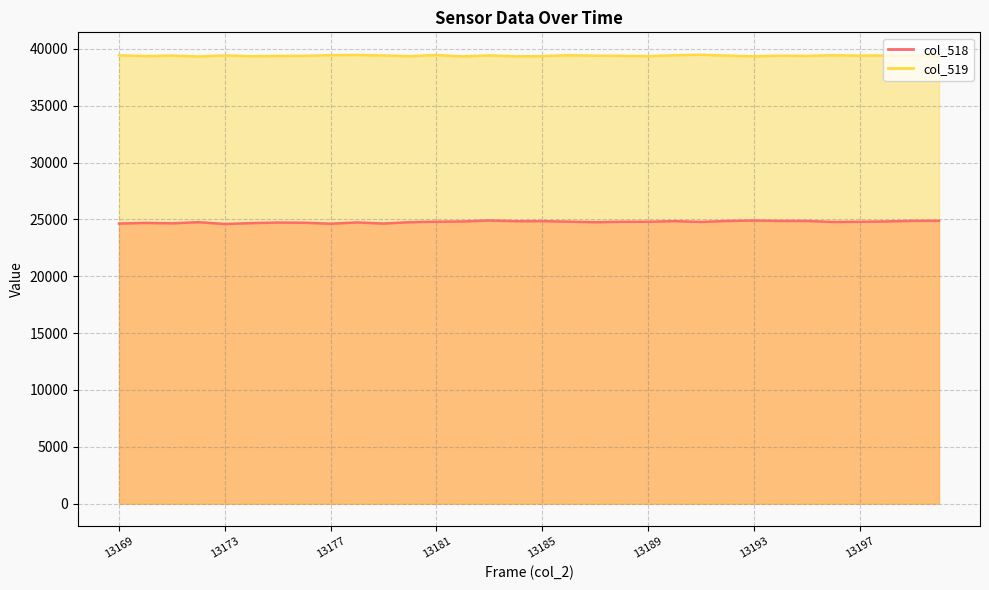

Reading left to right, extract all data points from this chart.

col_518: 24633	24690	24652	24755	24594	24673	24722	24707	24620	24732	24633	24757	24798	24820	24908	24840	24846	24803	24754	24791	24792	24848	24776	24863	24900	24863	24865	24772	24790	24822	24871	24878
col_519: 39435	39362	39409	39327	39419	39351	39377	39383	39443	39461	39419	39354	39457	39334	39422	39341	39358	39441	39398	39385	39359	39433	39480	39406	39343	39398	39376	39439	39402	39421	39416	39343